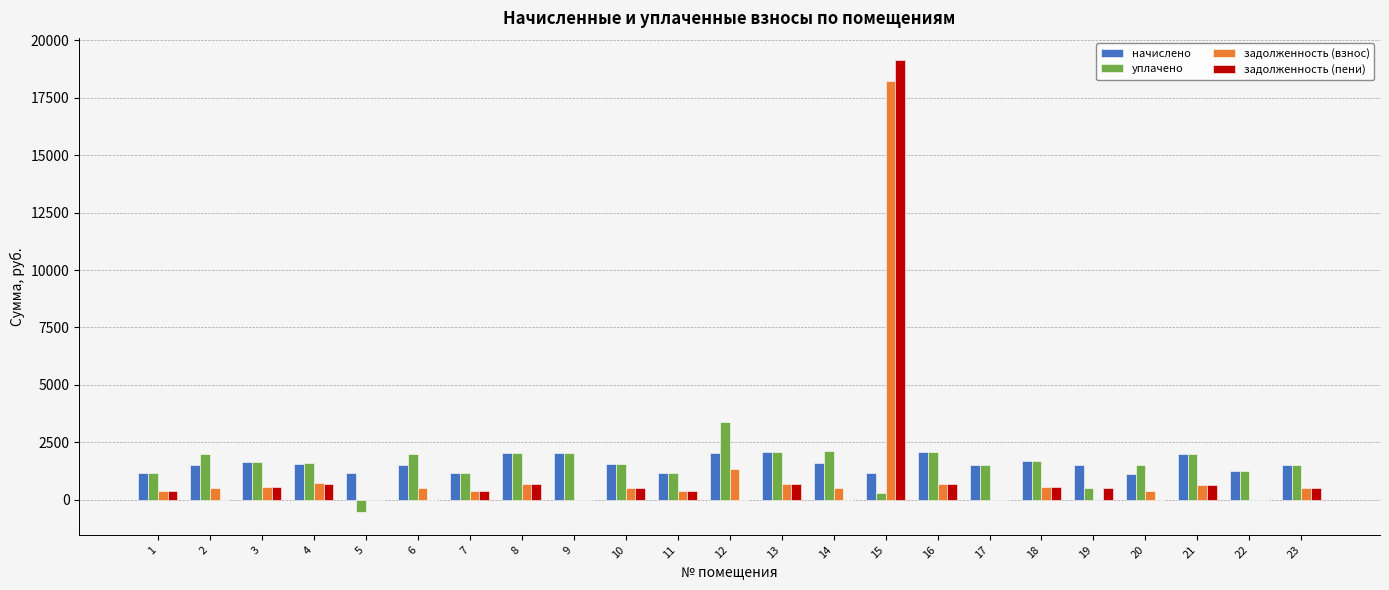

What is the total value across all series at 4?

4618.1